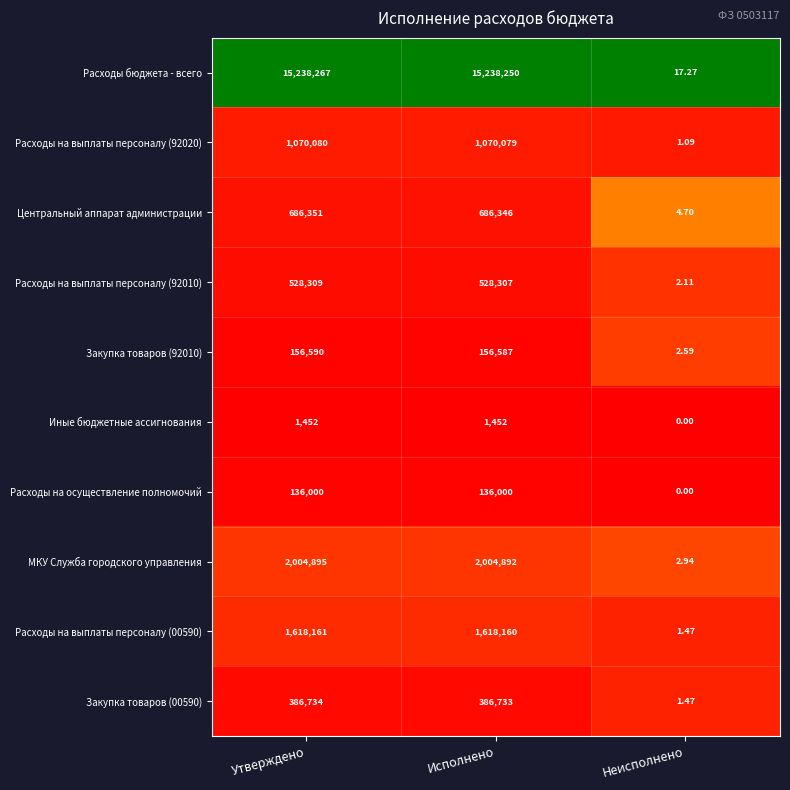

List the labels in order of Расходы на выплаты персоналу (92020) value, smallest first.

Неисполнено, Исполнено, Утверждено